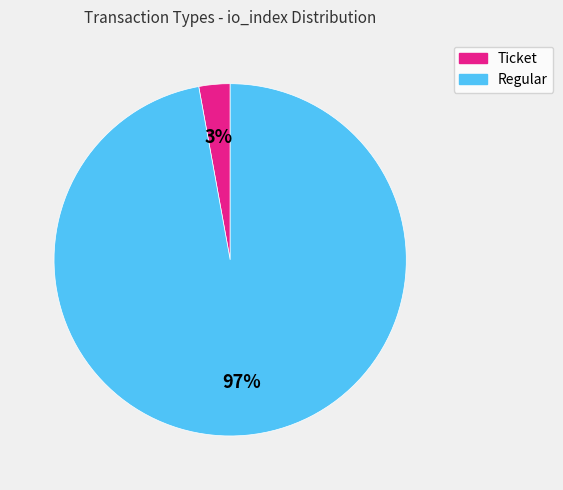

What is the smallest slice in the pie chart?

Ticket